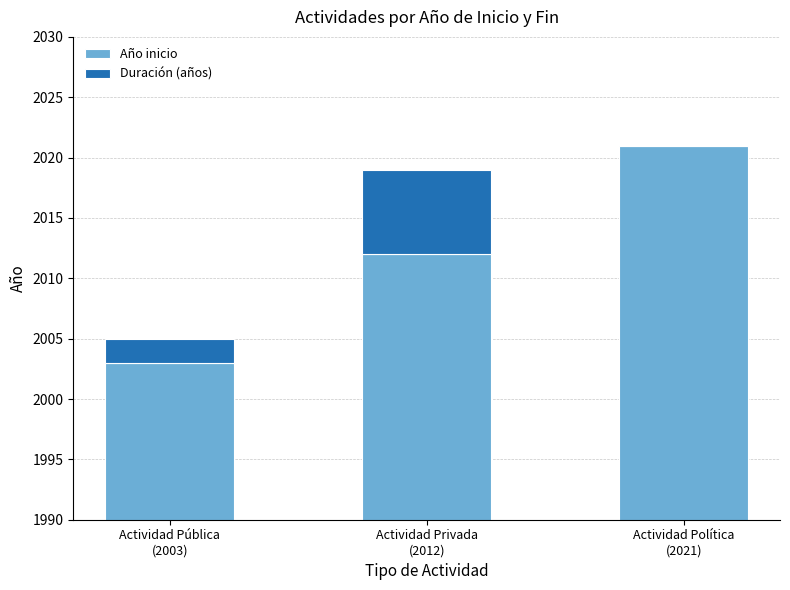

What is the total value across all series at Actividad Pública
(2003)?

2005